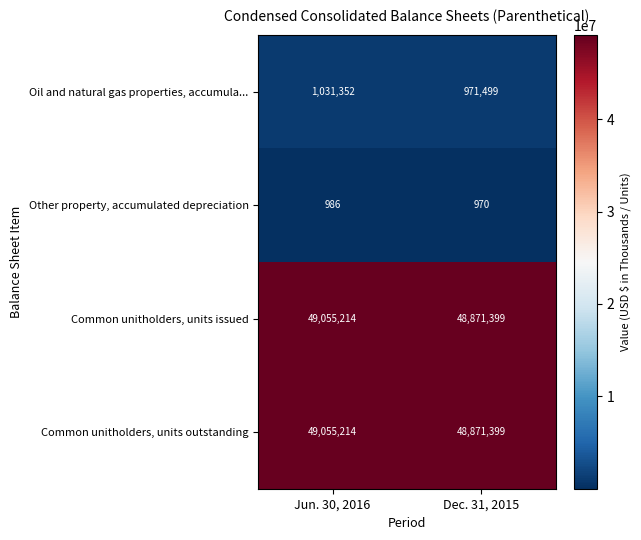

What is the difference between the highest and lowest values at Jun. 30, 2016?

49054228